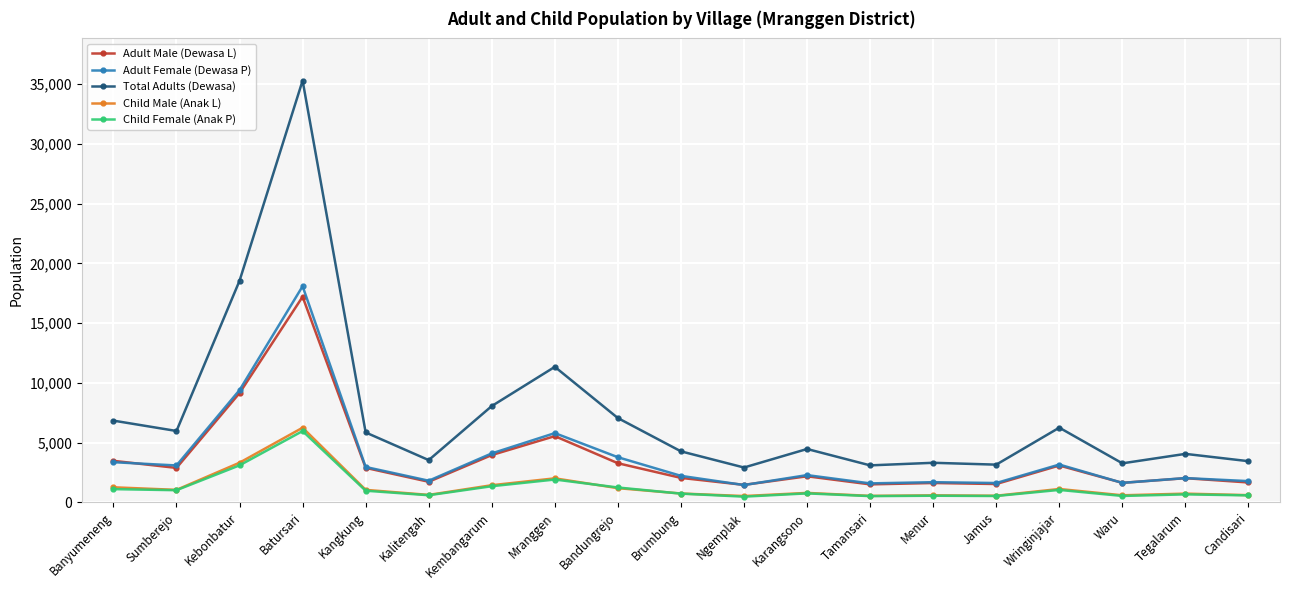

How many lines are shown in the chart?

5